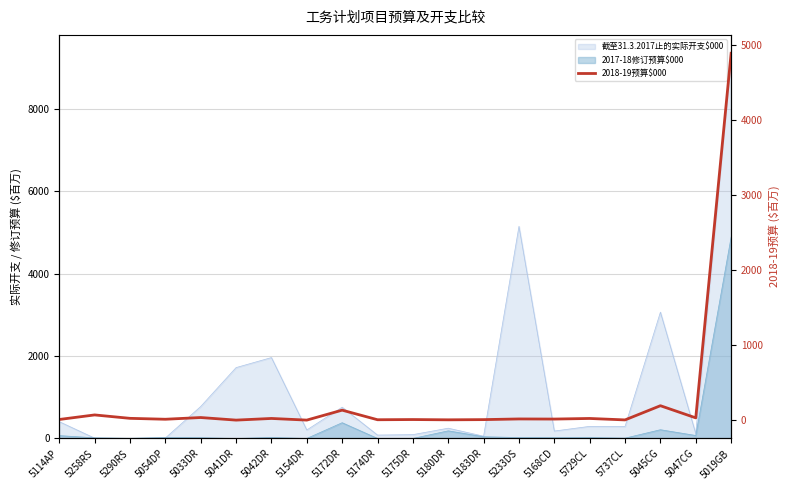

The chart shows a value of 6.4 at 5114AP. True or false?

False